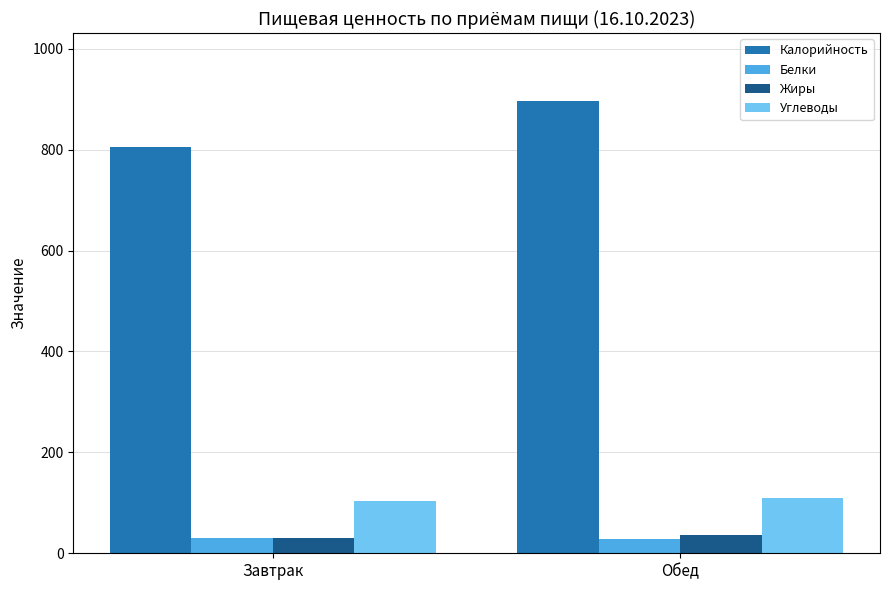

Is the value of Жиры at Обед greater than the value of Углеводы at Завтрак?

No